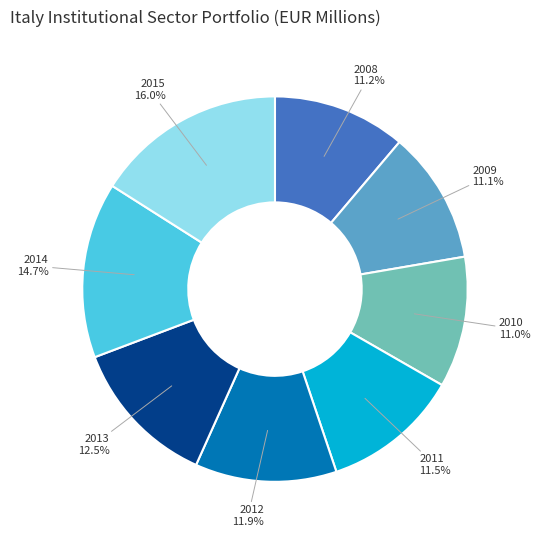

What is the ratio of the value at 2009 to the value at 2008?

1.0